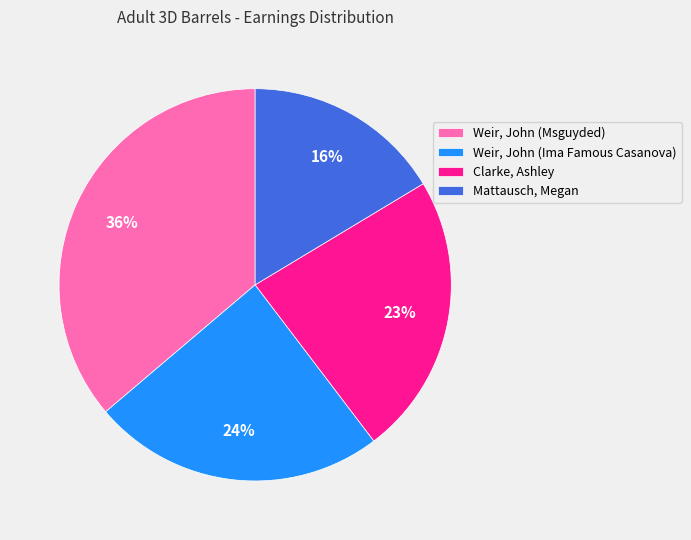

Is there any slice that represents more than half of the pie?

No